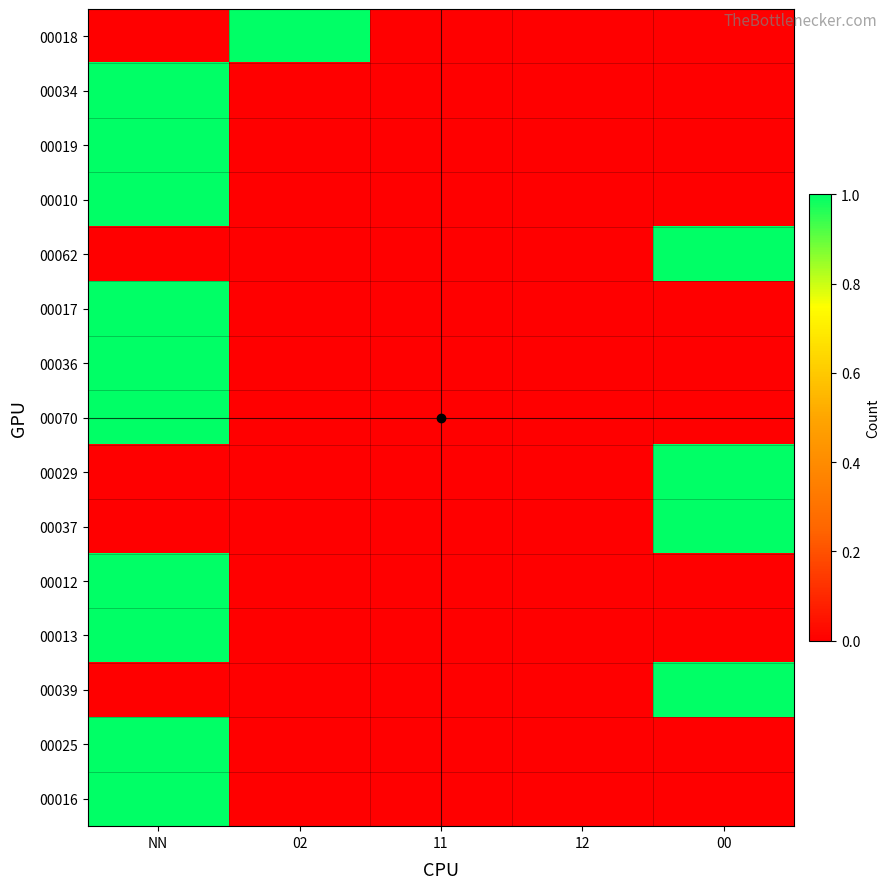

How many distinct data groups are displayed?

15